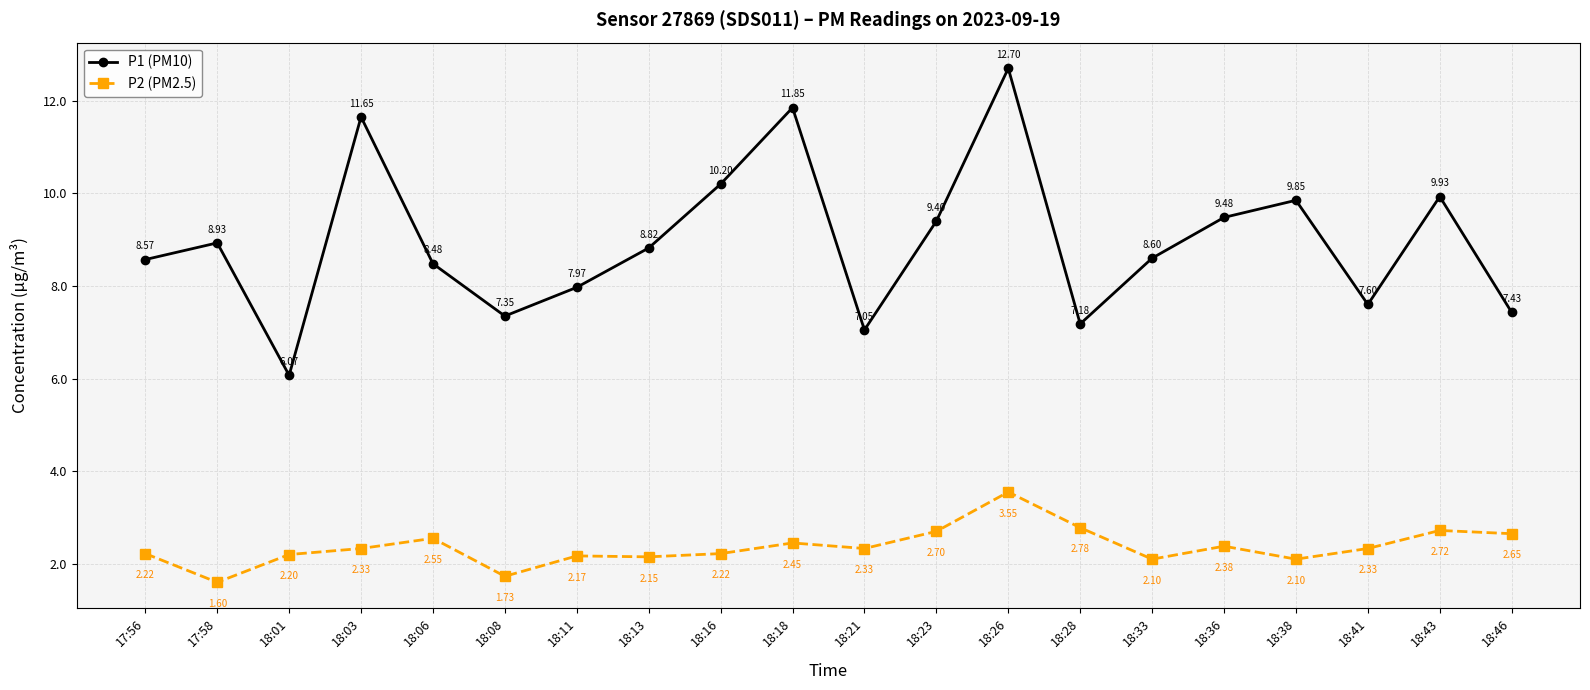

Is it true that P1 (PM10) equals 8.6 at 18:33?

True